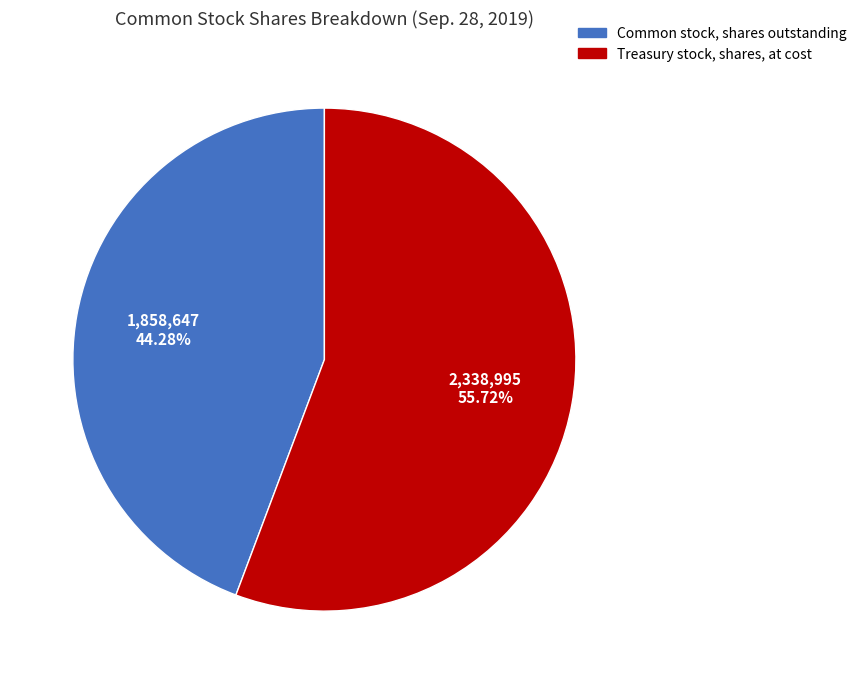

Is there any slice that represents more than half of the pie?

Yes